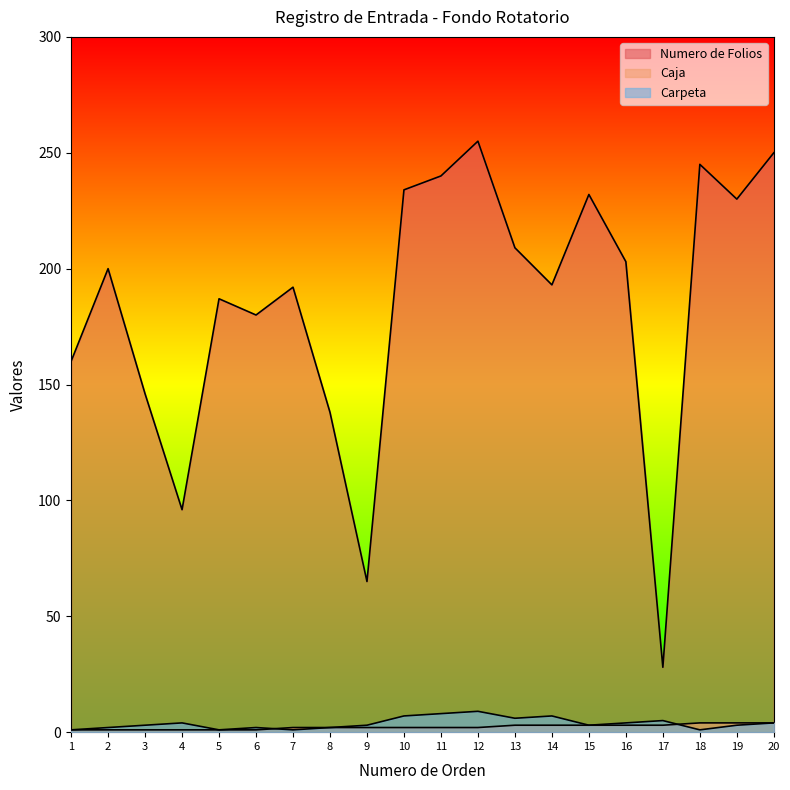

Does the chart display data point markers on the line(s)?

No